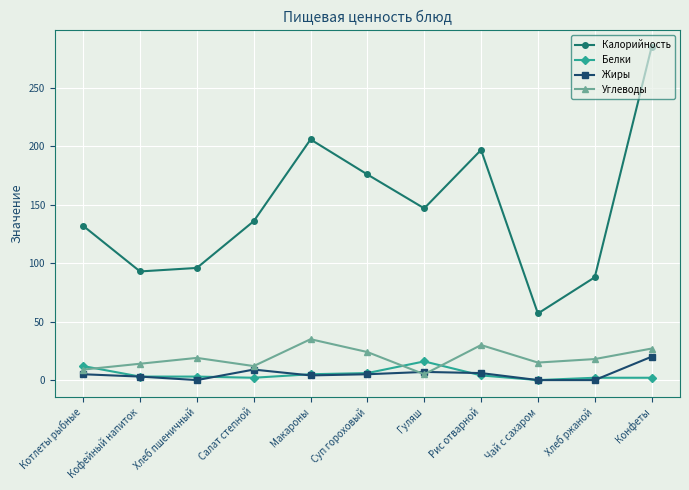

How many times do Углеводы and Жиры cross each other?

2